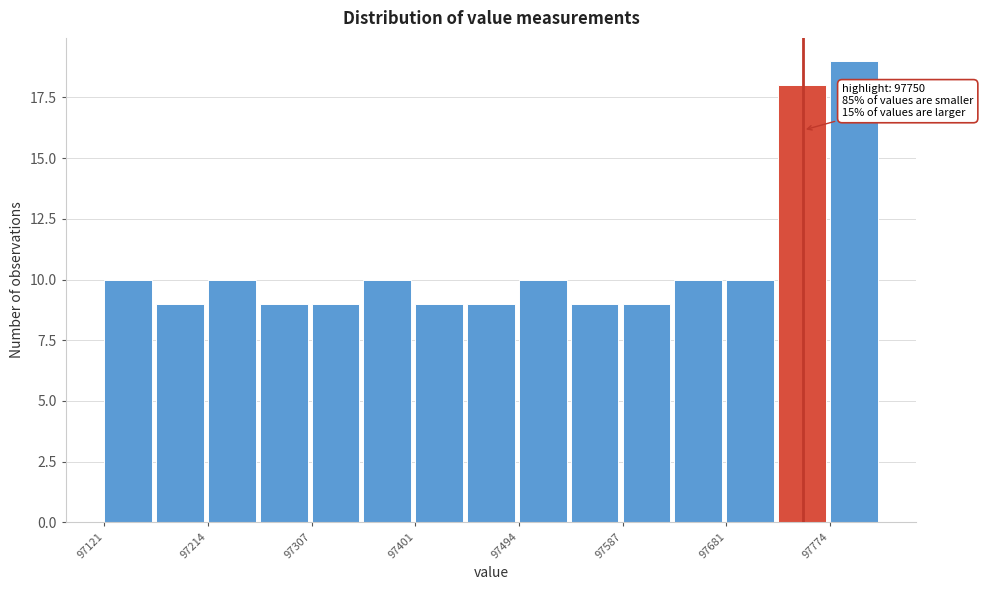

Over which range of the x-axis is the bar tallest?

97770 to 97820